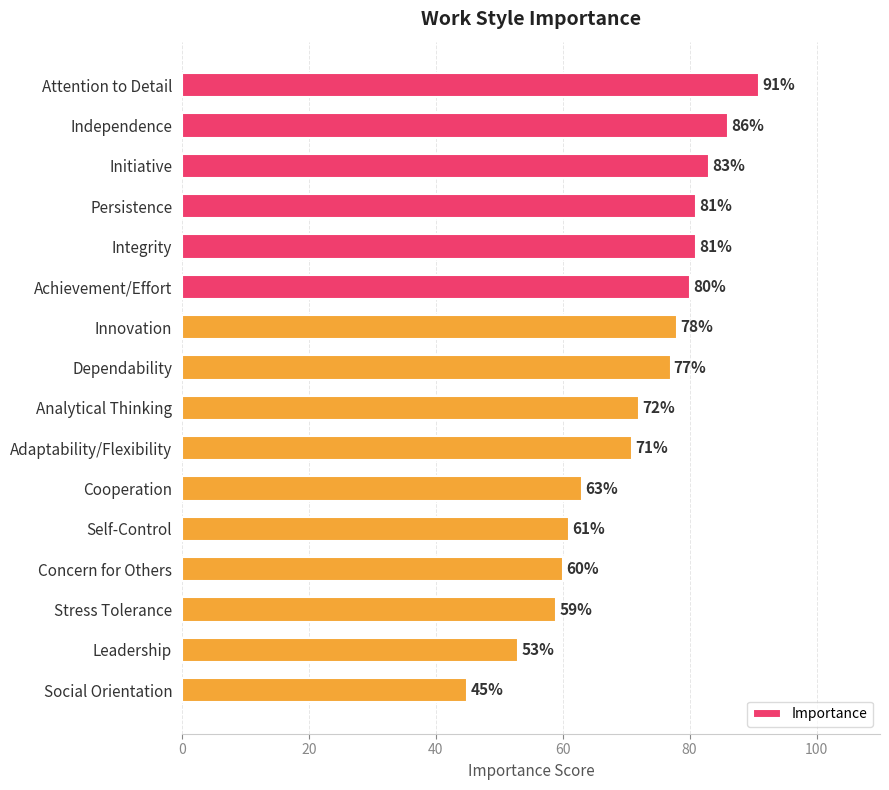

At which category does the chart reach its minimum across all series?

Social Orientation